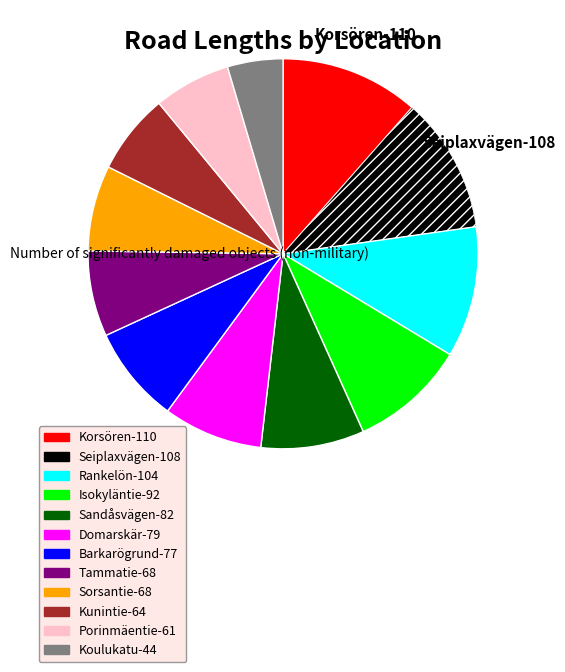

Combined, do Tammatie-68 and Rankelön-104 account for over 50%?

No